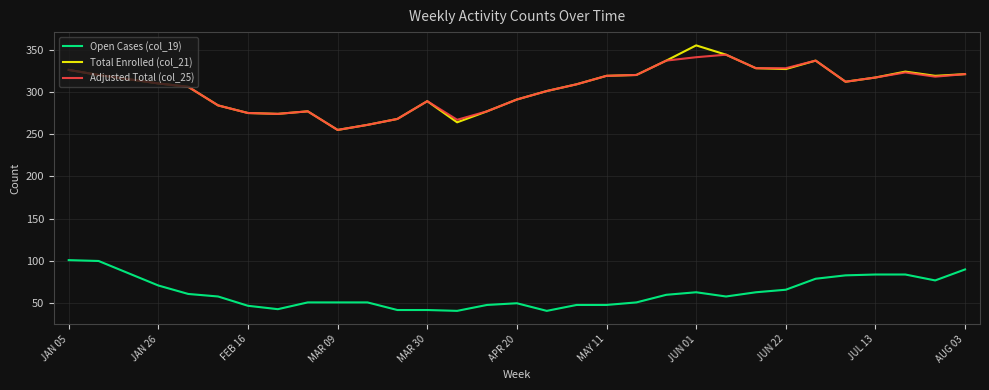

Which series has the widest spread of values?

Total Enrolled (col_21)